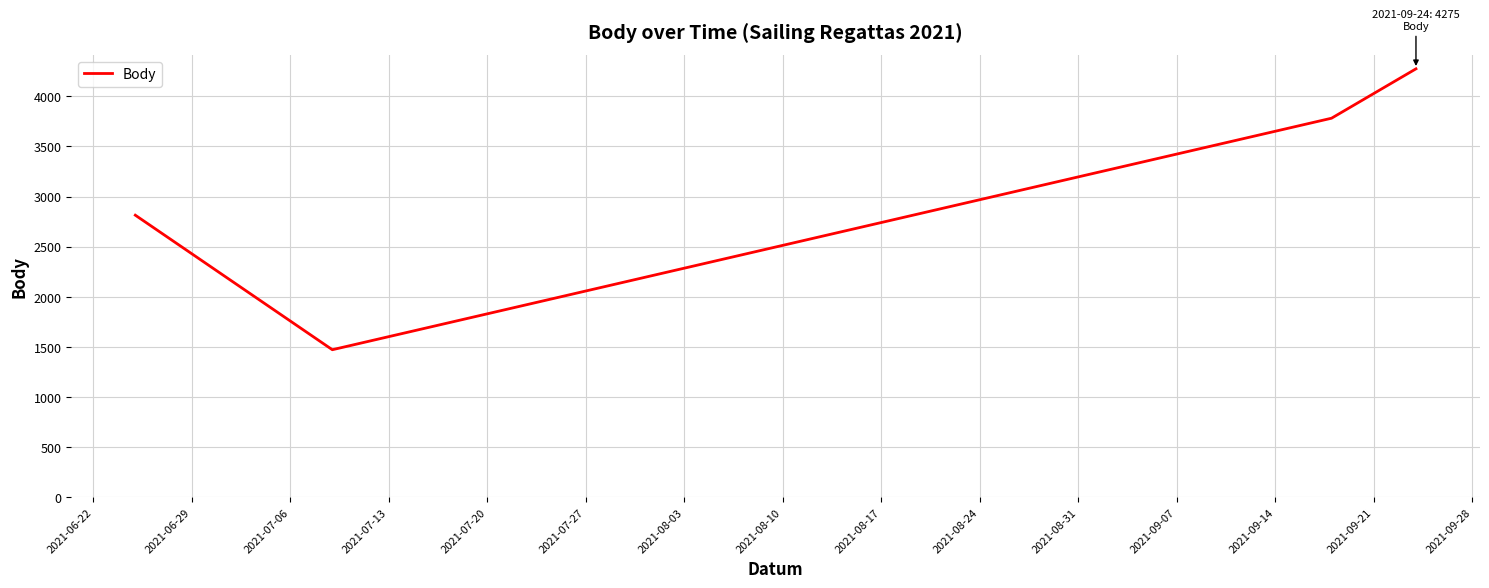

What is the difference between the maximum and minimum values?

2804